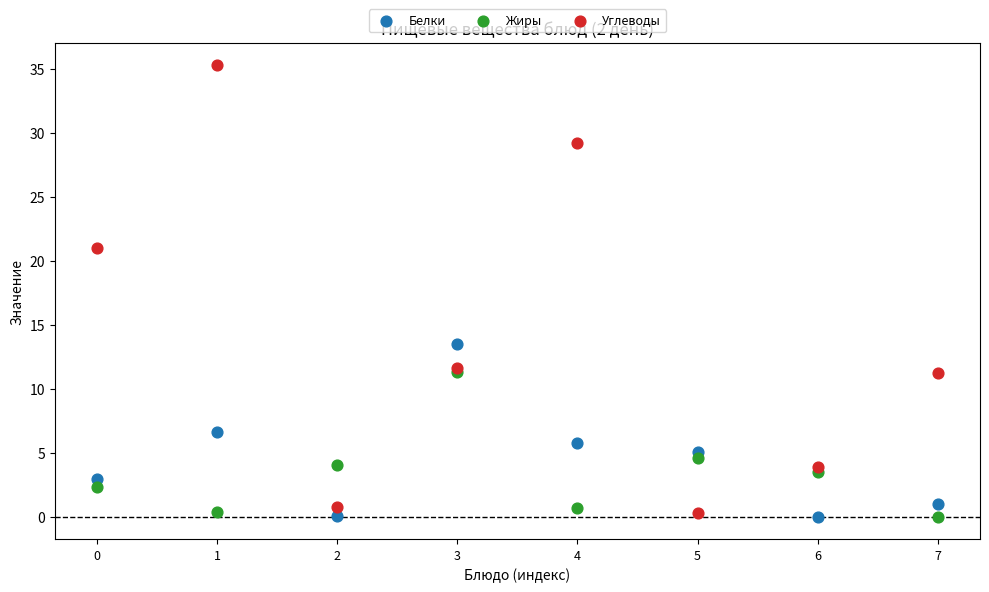

In the Углеводы series, what Y value is closest to 17?

21.0